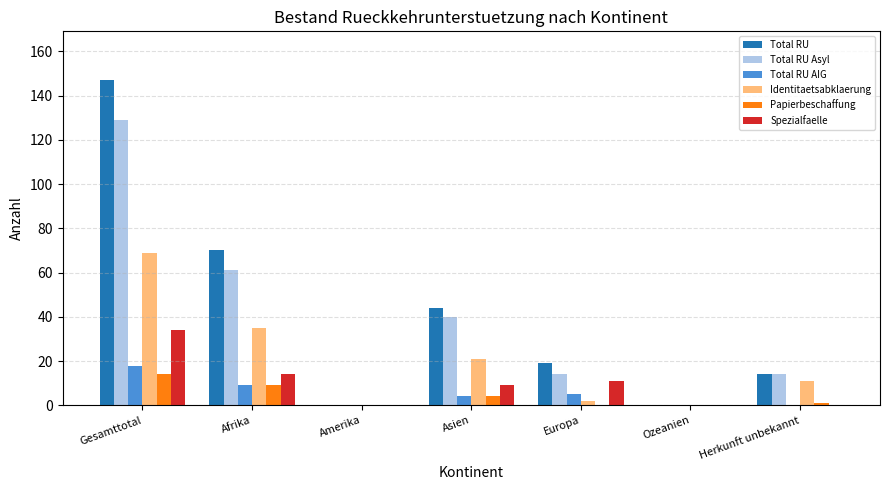

Where is Total RU nearest to the value 73?

Afrika